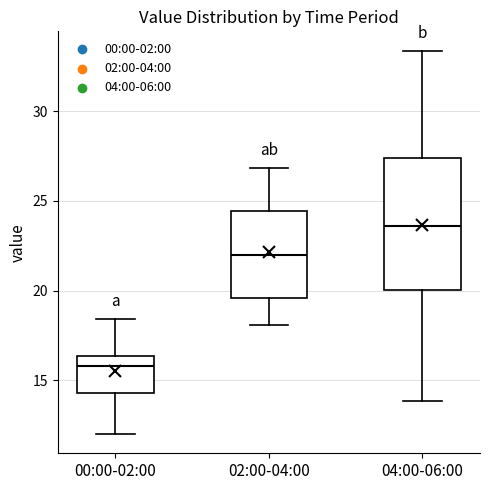

Reading left to right, transcribe this box plot: for each box, give where its median line is, the range the box spans, and where its two whiskers end, as read against the y-axis. The values are not printed on the chart, so give them approximately, as read against the axis.

00:00-02:00: median 16.0, box 14.5 to 16.5, whiskers 12.0 to 18.5
02:00-04:00: median 22.0, box 19.5 to 24.5, whiskers 18.0 to 27.0
04:00-06:00: median 23.5, box 20.0 to 27.5, whiskers 14.0 to 33.5